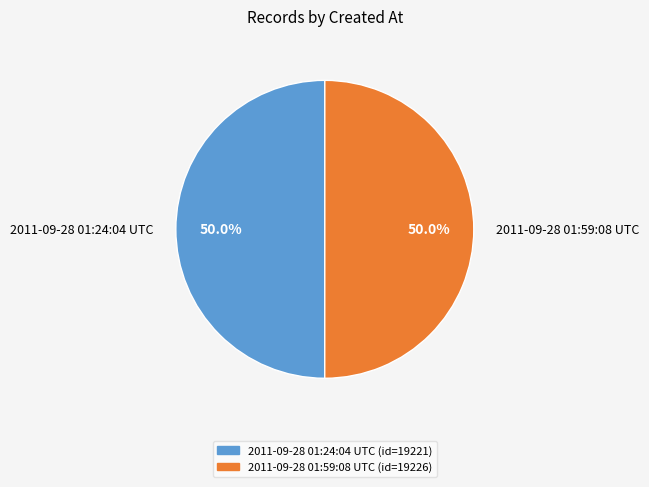

Count the number of slices in the pie.

2